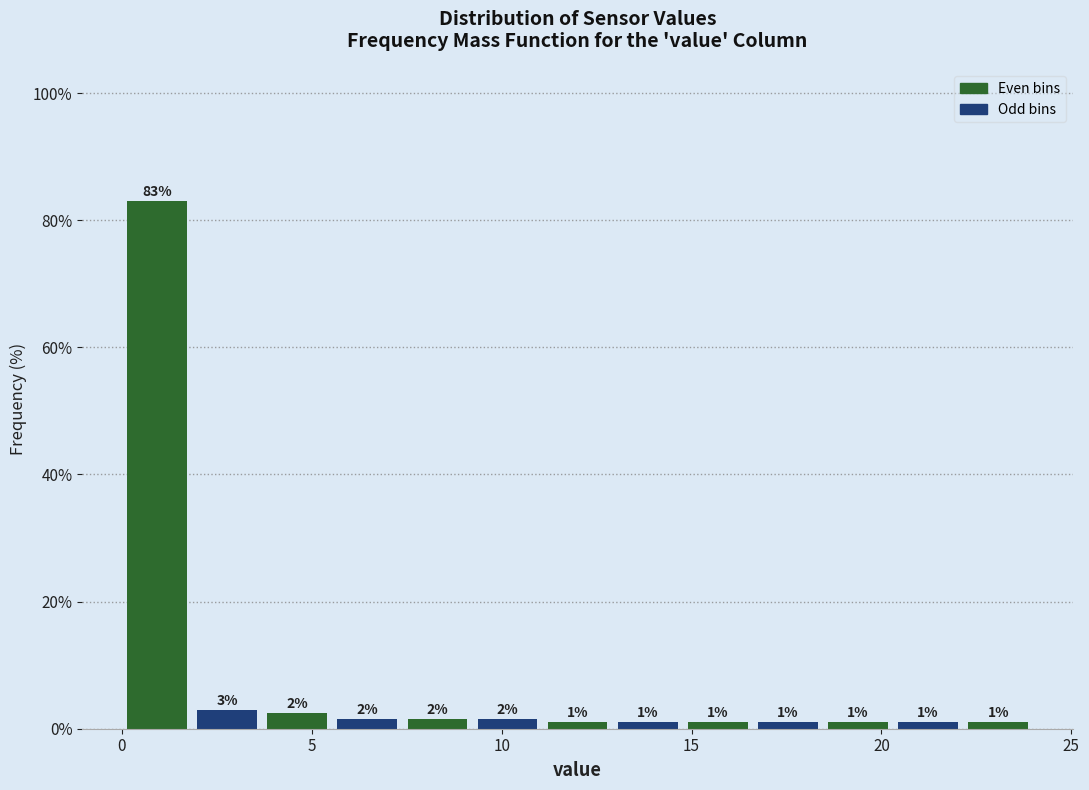

Read against the x-axis, roughly where is the centre of the tallest bar?

1.0